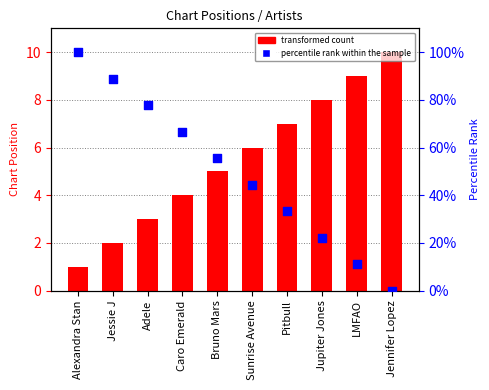

Is the value of Position at LMFAO greater than the value of percentile rank within the sample at Adele?

No